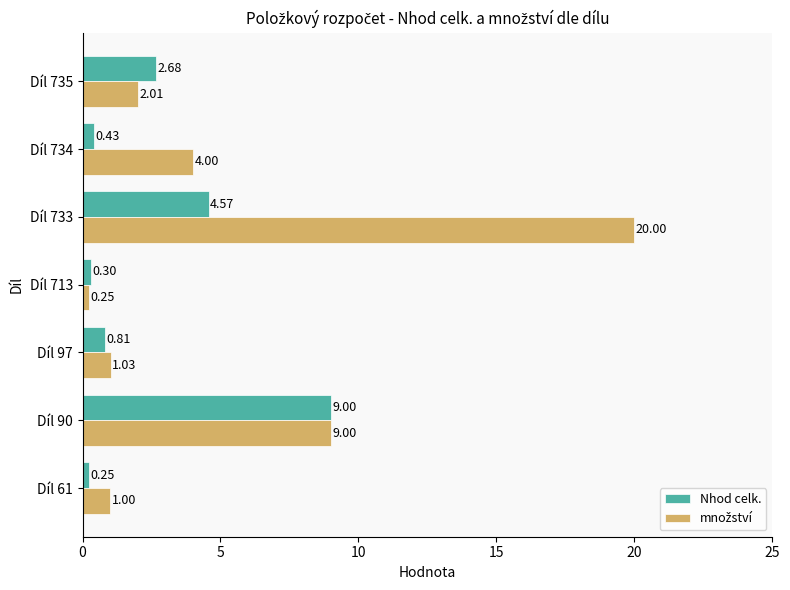

Rank the categories by Nhod celk. value from highest to lowest.

Díl 90, Díl 733, Díl 735, Díl 97, Díl 734, Díl 713, Díl 61